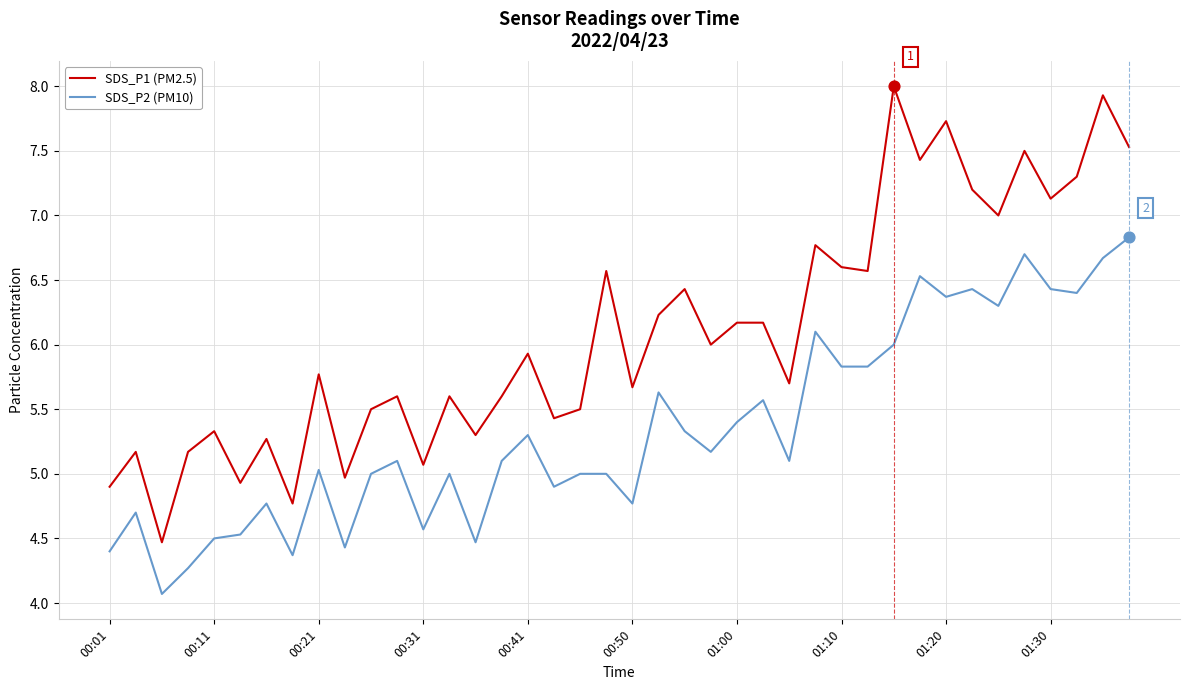

Which series has the largest total across all categories?

SDS_P1 (PM2.5)